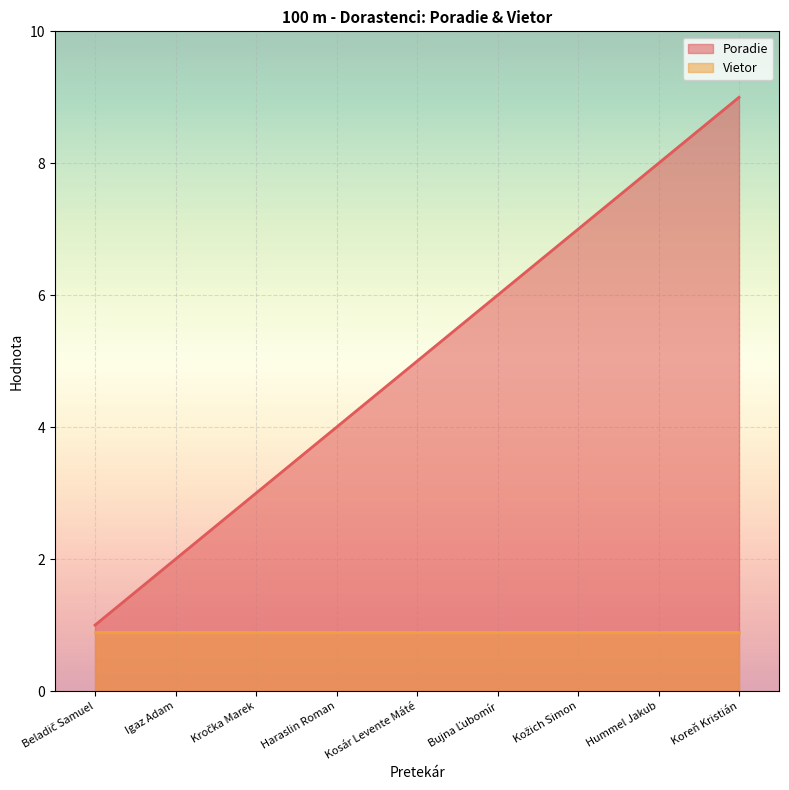

What is the difference between the values at Beladič Samuel and Haraslin Roman?

3